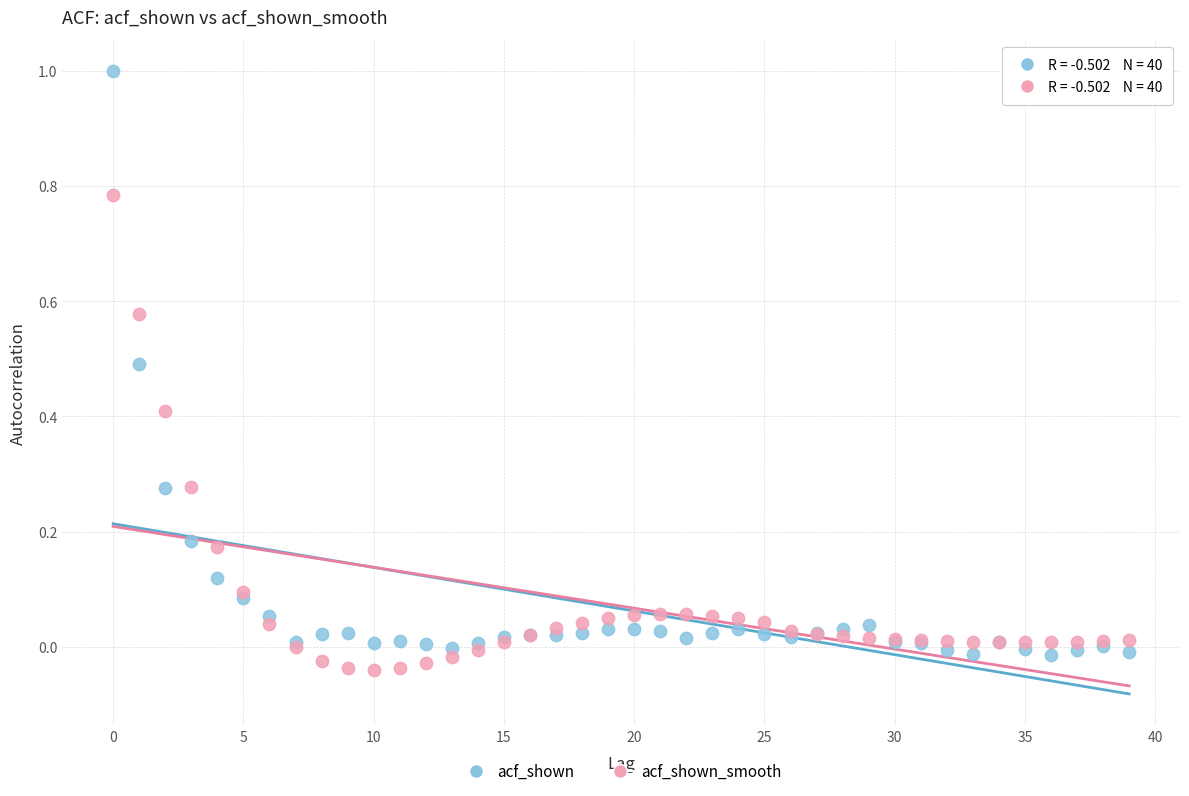

Which series has the largest Y range (max minus min)?

acf_shown